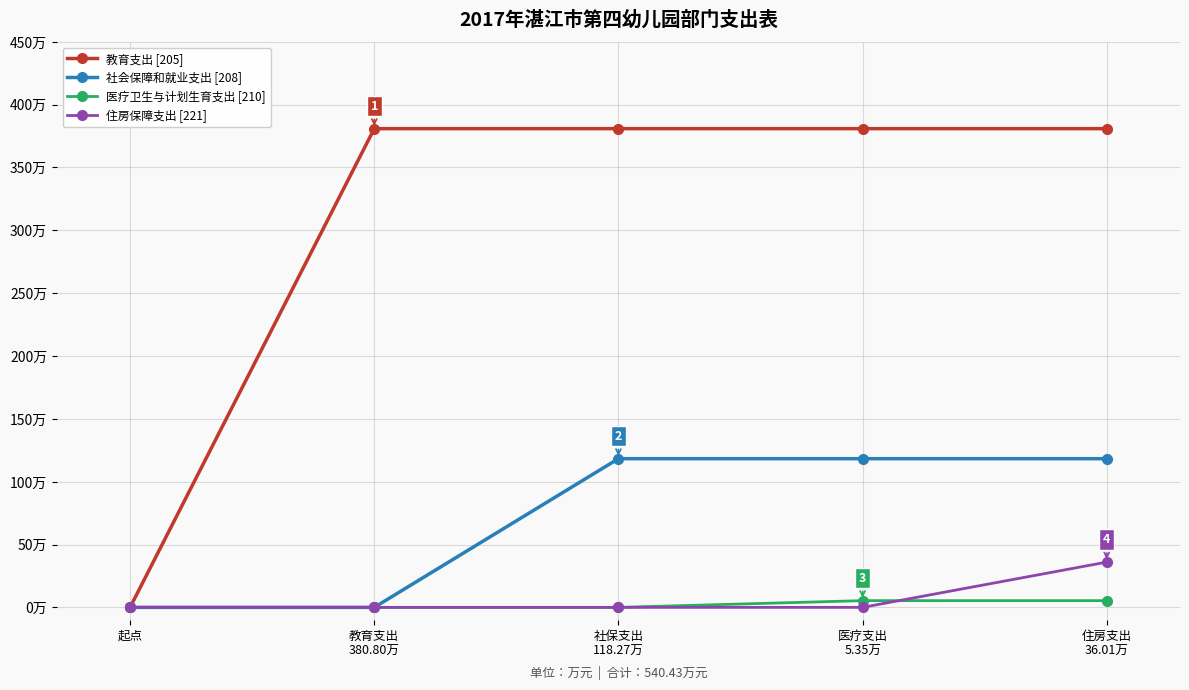

What are all the series names shown in the legend?

教育支出 [205], 社会保障和就业支出 [208], 医疗卫生与计划生育支出 [210], 住房保障支出 [221]